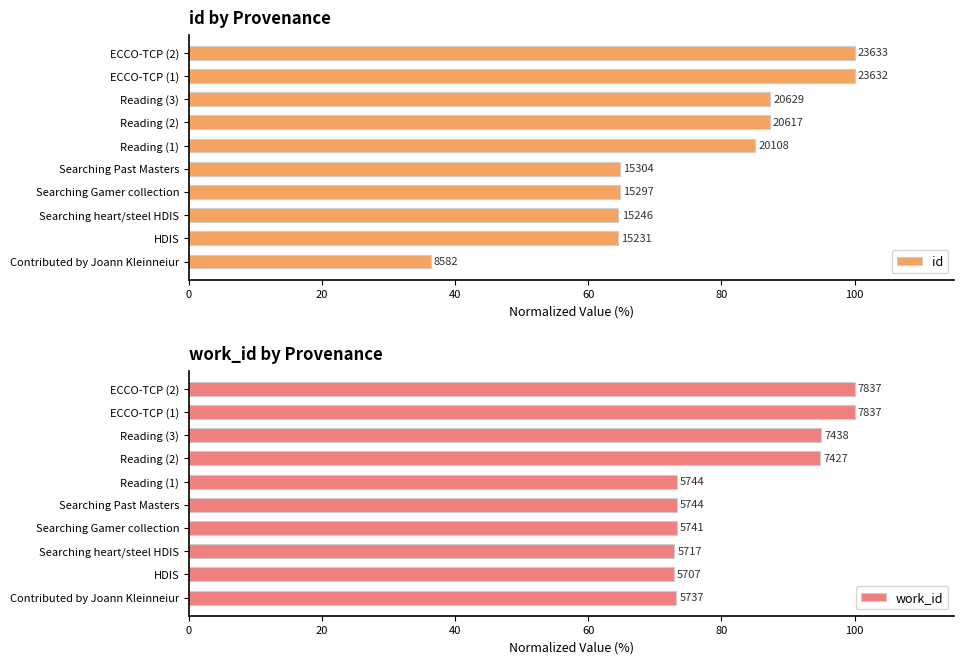

Between Reading (2) and ECCO-TCP (2), which series saw the biggest shift?

id